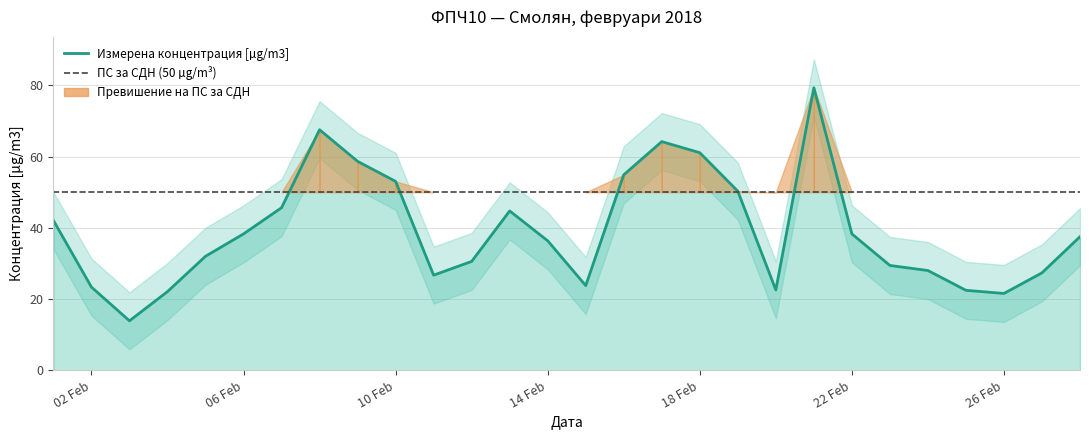

True or false: the data shows 61.1 at 18 Feb.

True